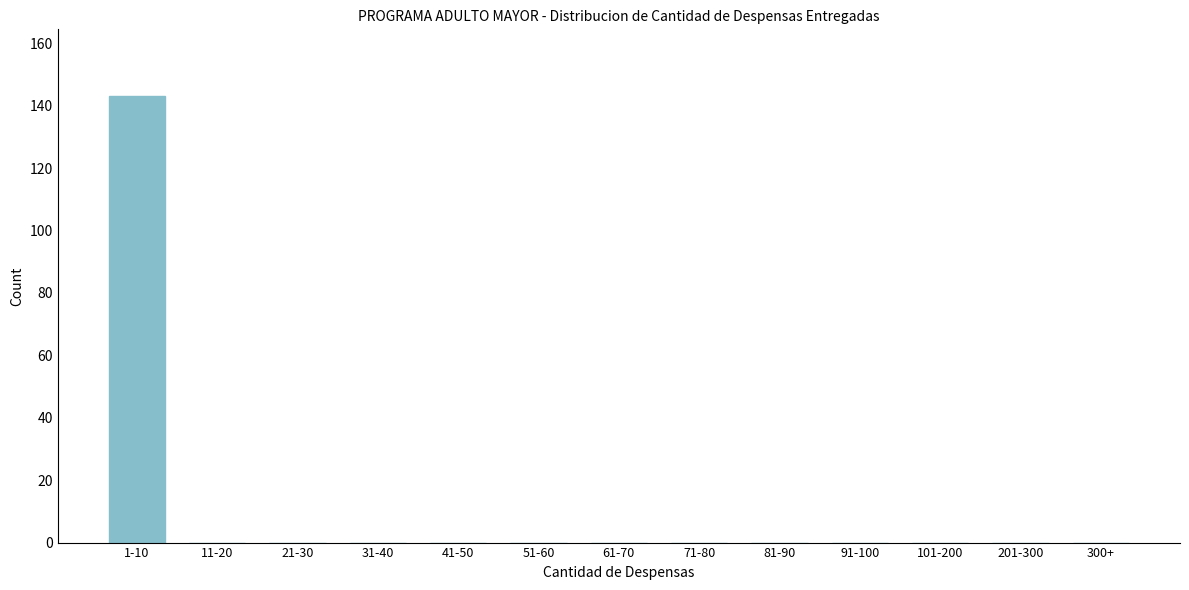

Reading left to right, what are all the values shown in this chart?

1-10=143	11-20=0	21-30=0	31-40=0	41-50=0	51-60=0	61-70=0	71-80=0	81-90=0	91-100=0	101-200=0	201-300=0	300+=0